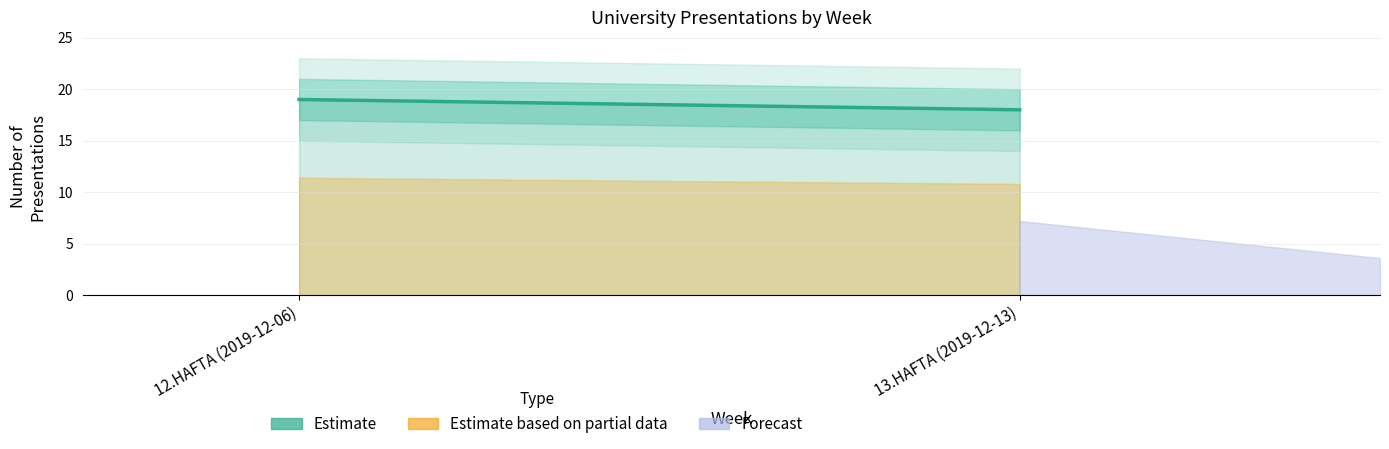

Approximately how many times larger is the value at 13.HAFTA (2019-12-13) compared to 12.HAFTA (2019-12-06)?

0.9